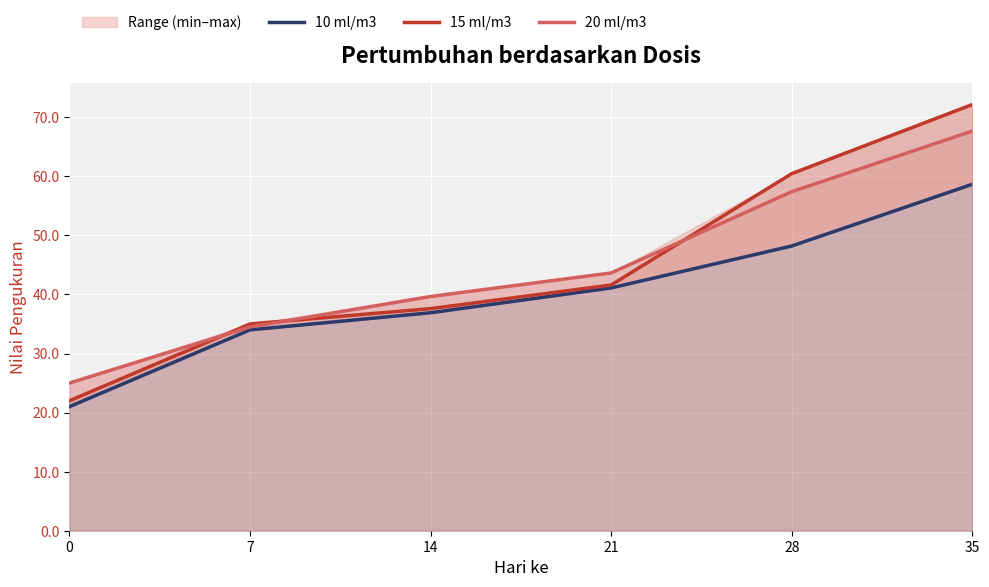

At 28, list the series in order from smallest to largest.

10 ml/m3, 20 ml/m3, 15 ml/m3